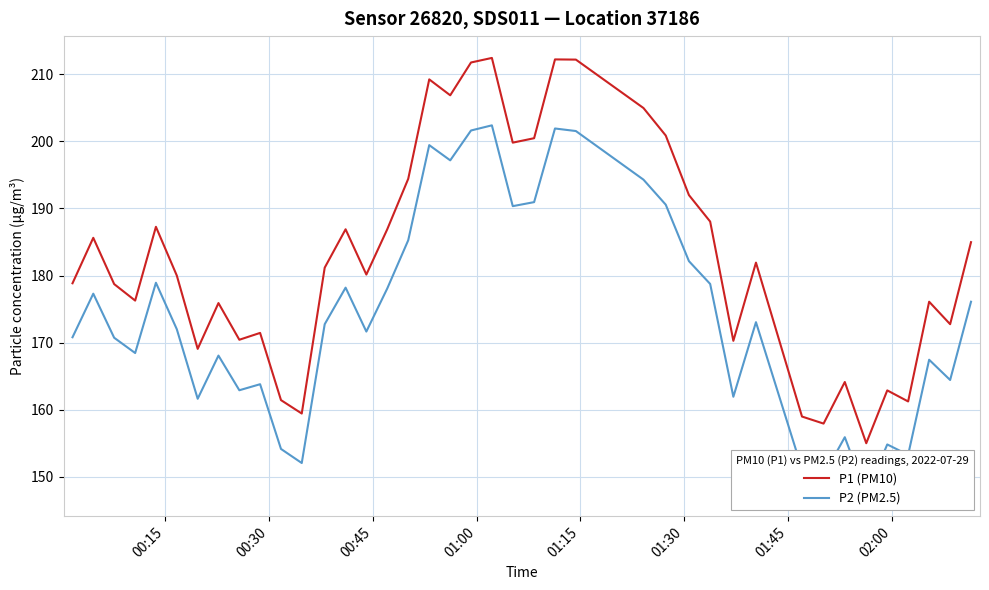

What is the difference between the maximum and minimum values in the P1 (PM10) series?

57.4